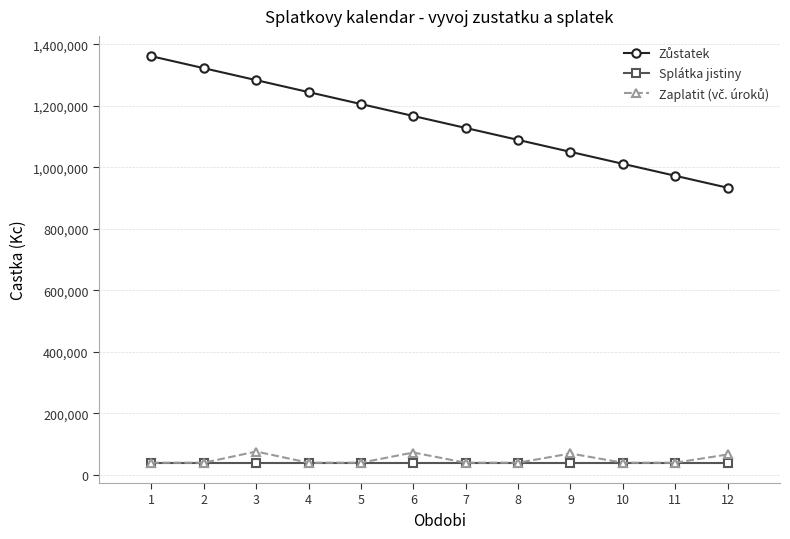

At how many categories does at least one series exceed 750638?

12